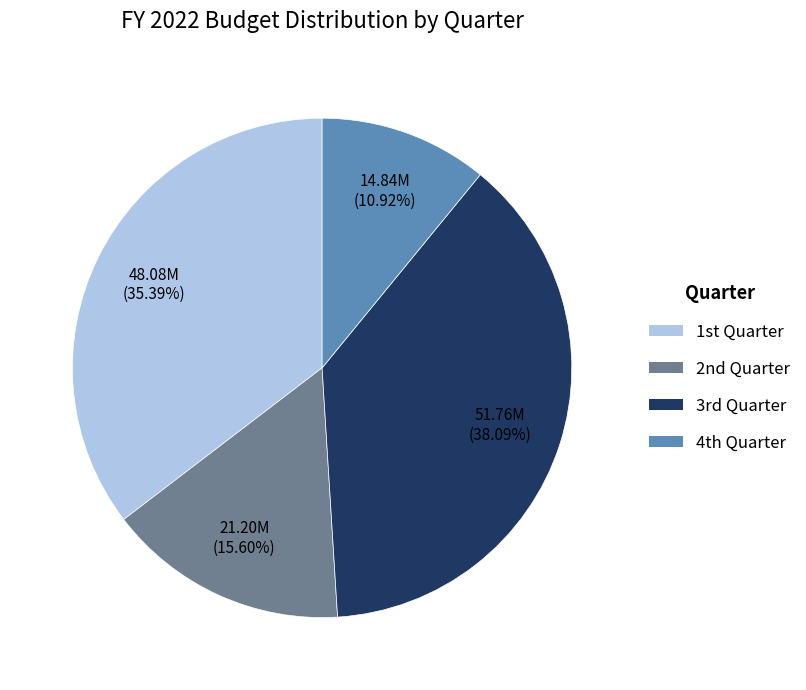

Is there any slice that represents more than half of the pie?

No